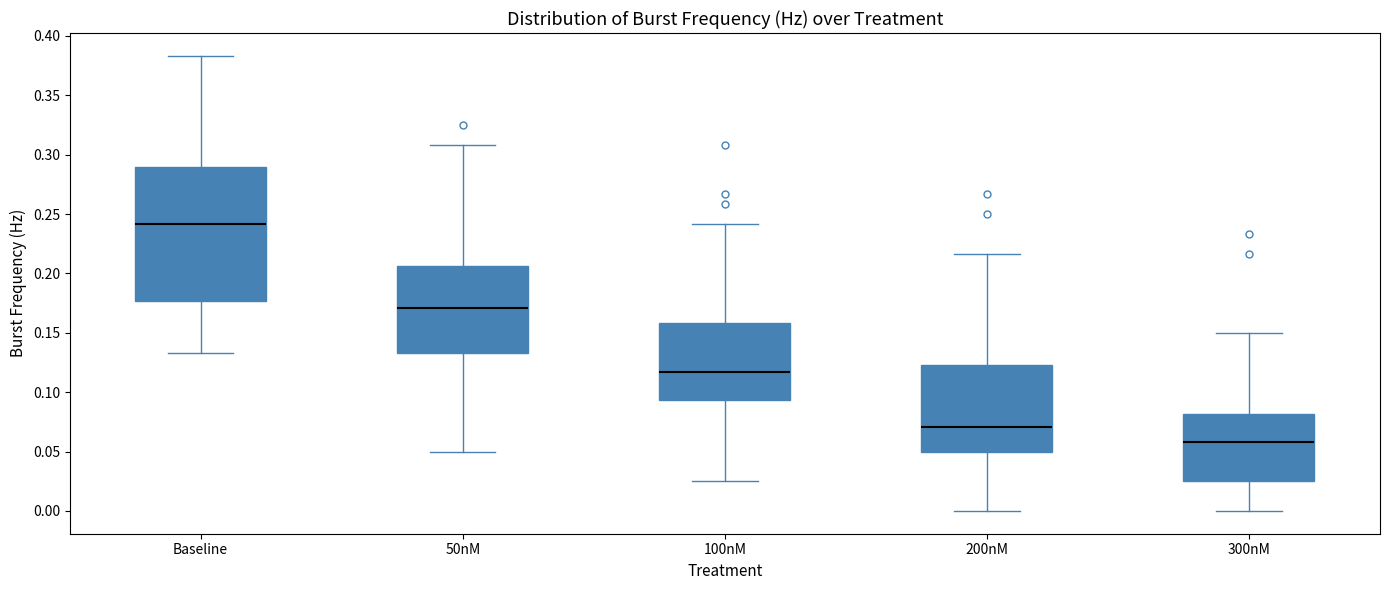

Which box has the lowest median line?

300nM